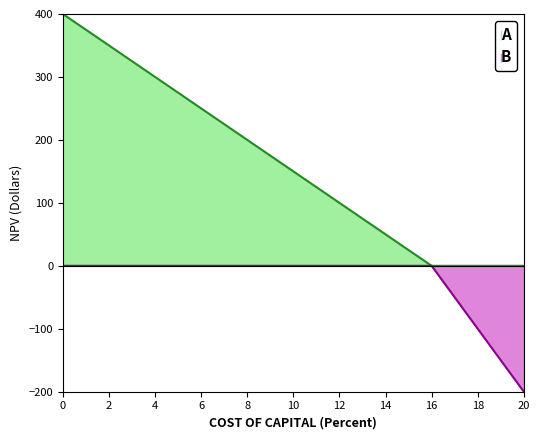

Does the chart have visible grid lines?

No